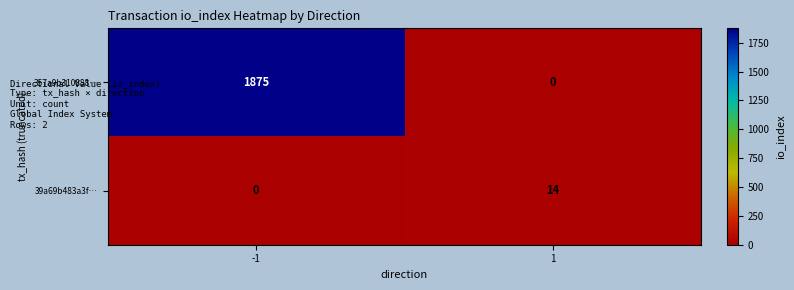

What is the total value across all series at -1?

1875